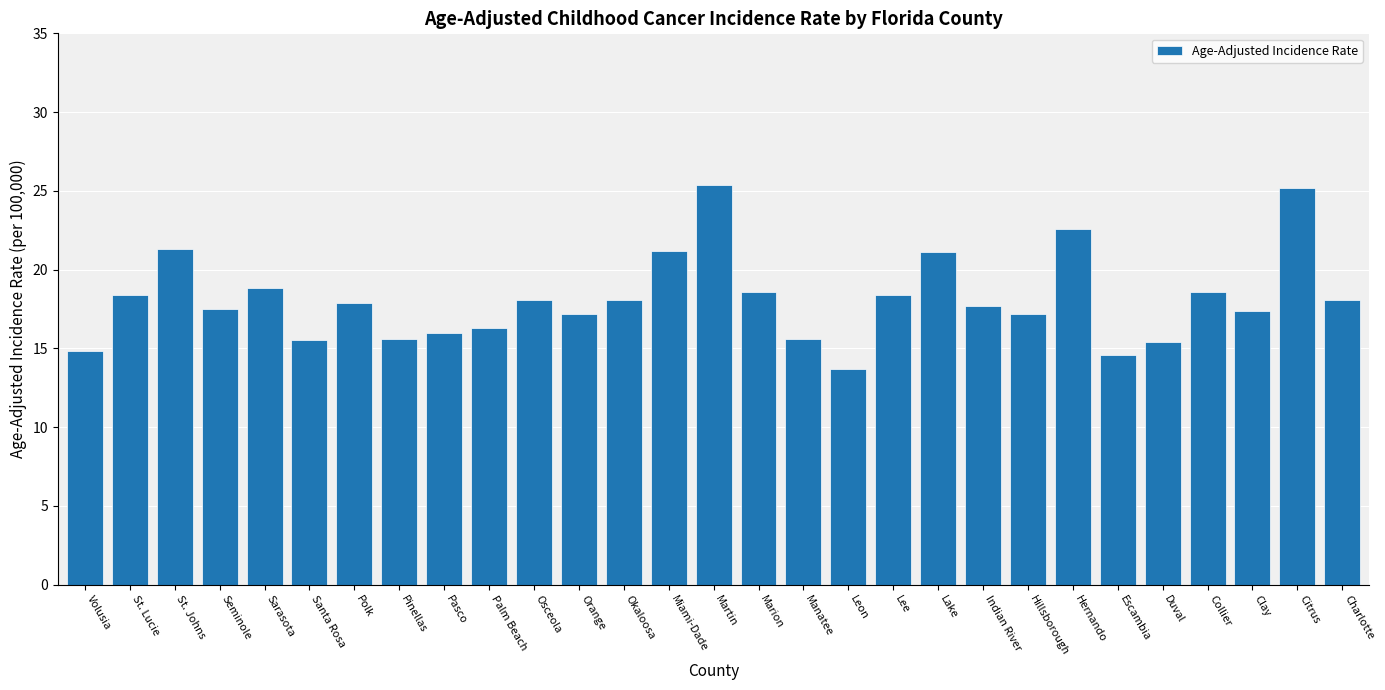

What is the label of the 15th bar from the right?

Martin